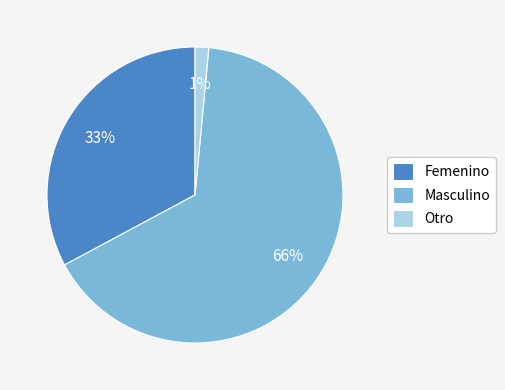

The Otro slice represents 10% of the pie. True or false?

False